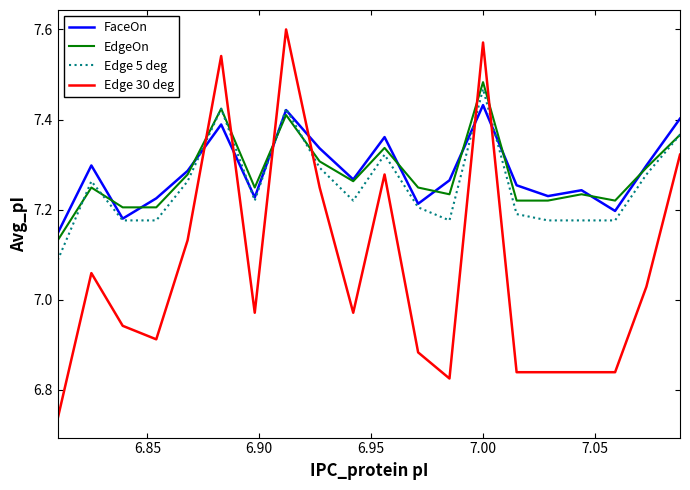

How many times do FaceOn and Edge 30 deg cross each other?

6